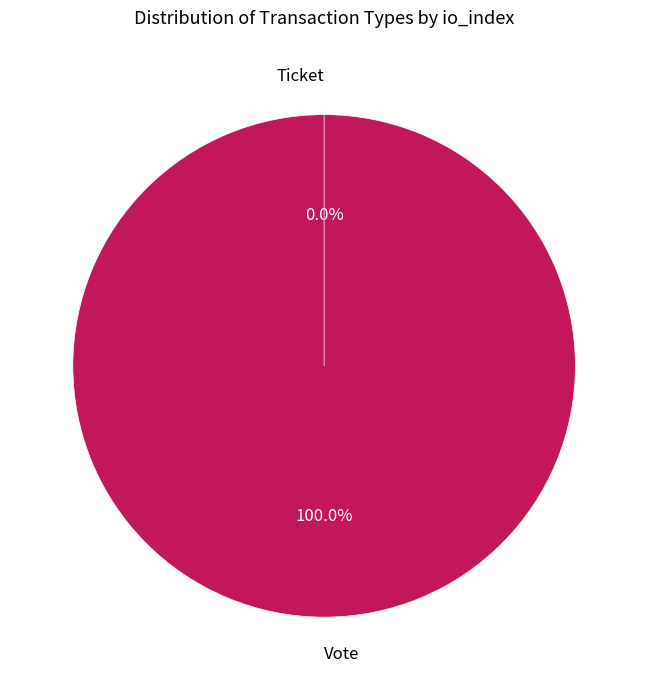

Is there any slice that represents more than half of the pie?

Yes